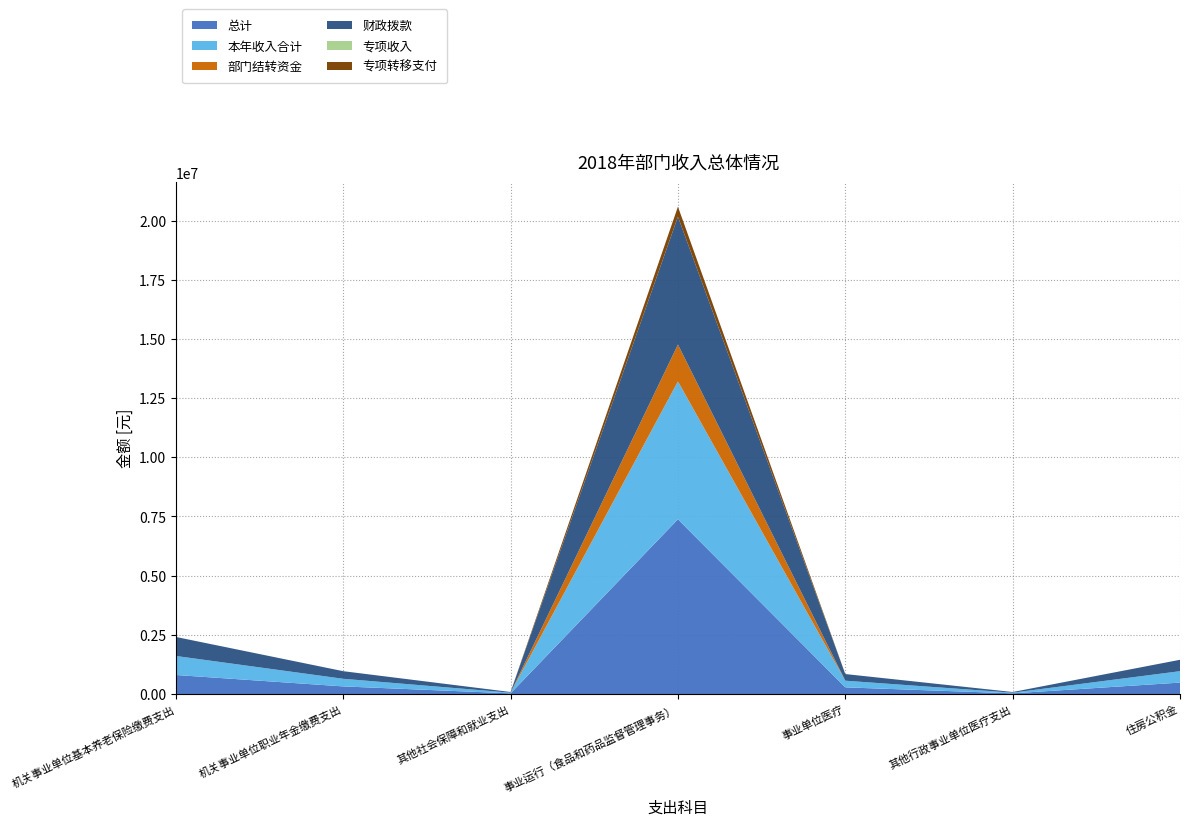

Reading right to left, what are all the values shown in this chart?

总计: 482119.2	28123.6	281236.2	7381809.0	28123.6	321412.8	803532.0
本年收入合计: 482119.2	28123.6	281236.2	5824988.7	28123.6	321412.8	803532.0
部门结转资金: 0.0	0.0	0.0	1556820.3	0.0	0.0	0.0
财政拨款: 482119.2	28123.6	281236.2	5403548.7	28123.6	321412.8	803532.0
专项收入: 0.0	0.0	0.0	0.0	0.0	0.0	0.0
专项转移支付: 0.0	0.0	0.0	421440.0	0.0	0.0	0.0